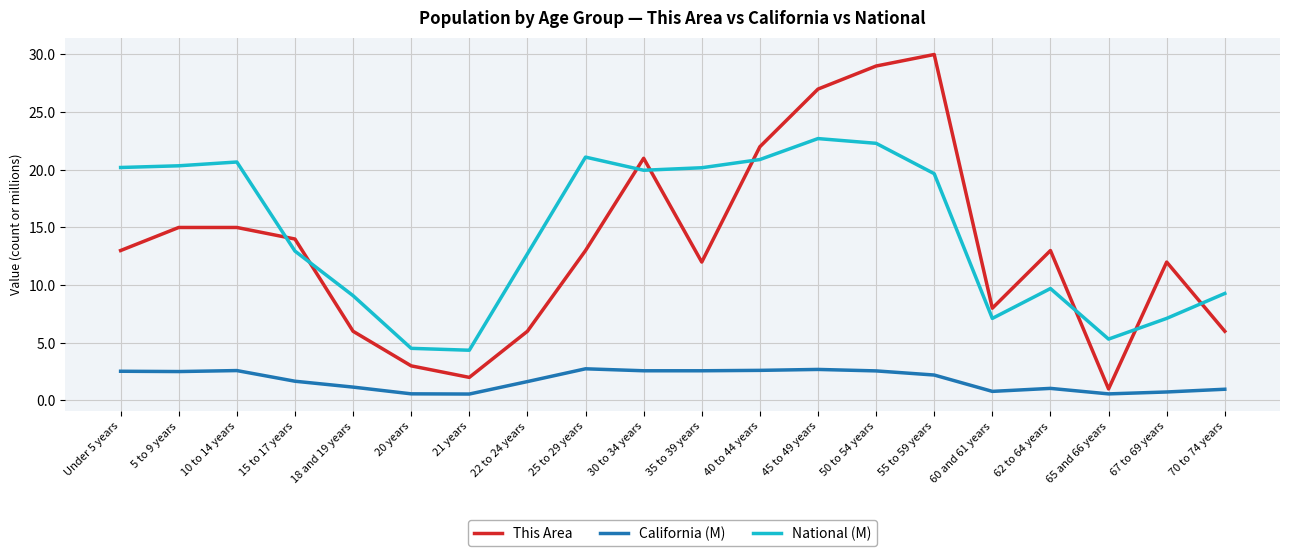

How many times do This Area and National (M) cross each other?

8